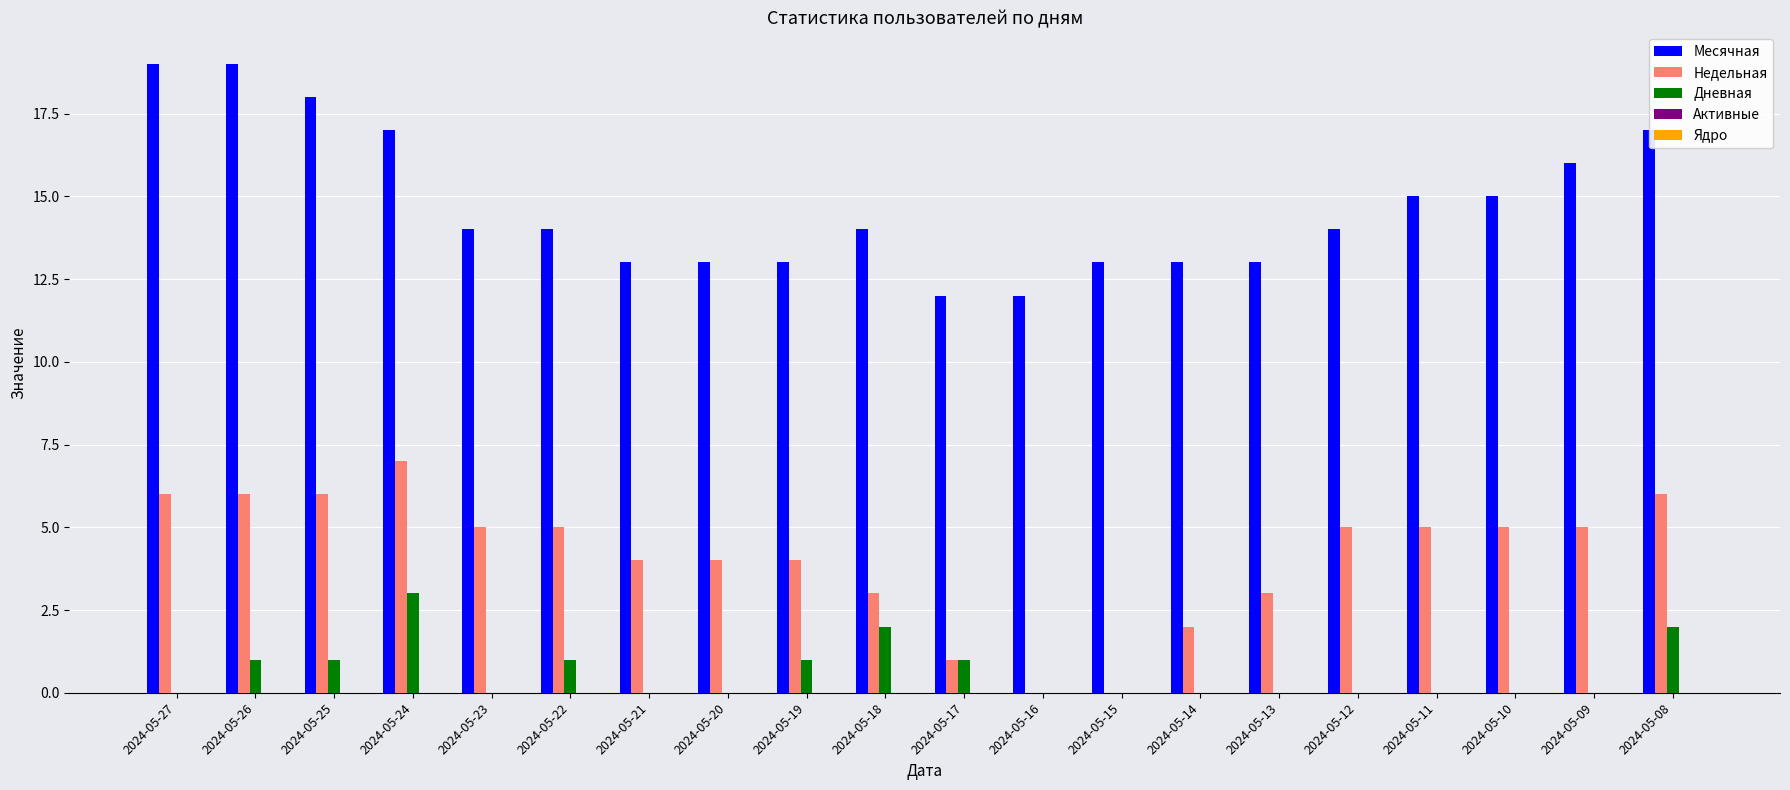

Is it true that Недельная equals 2 at 2024-05-25?

False